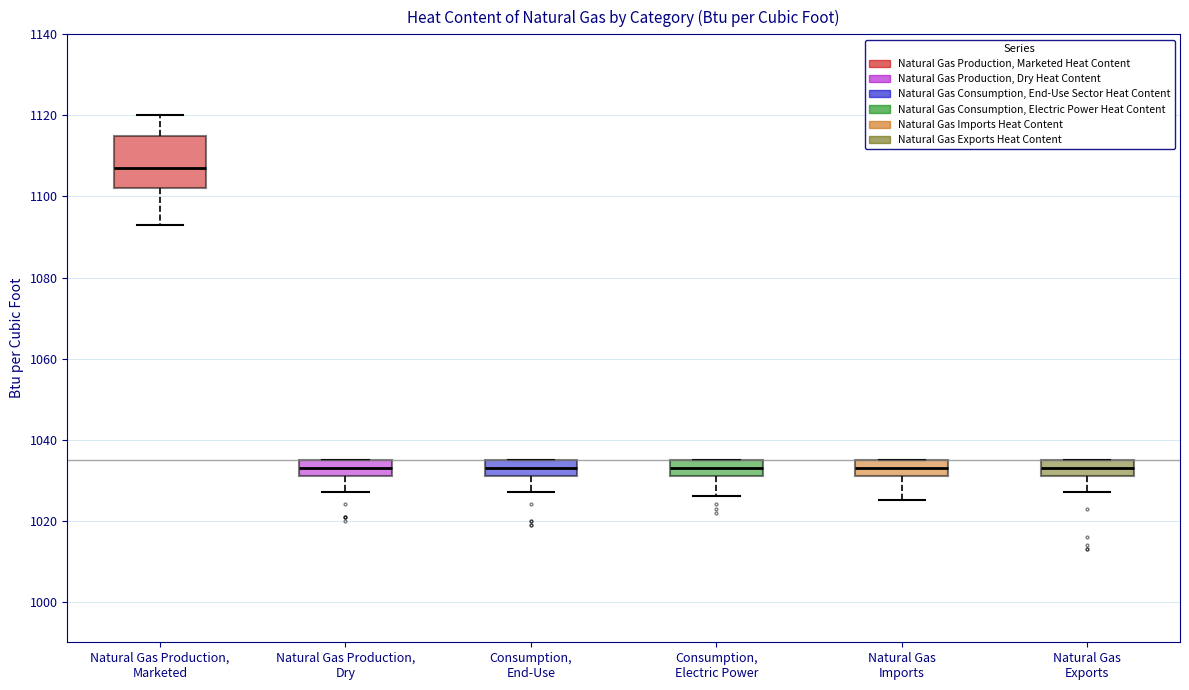

Comparing the boxes themselves (not the whiskers), which one is the tallest?

Natural Gas Production, Marketed